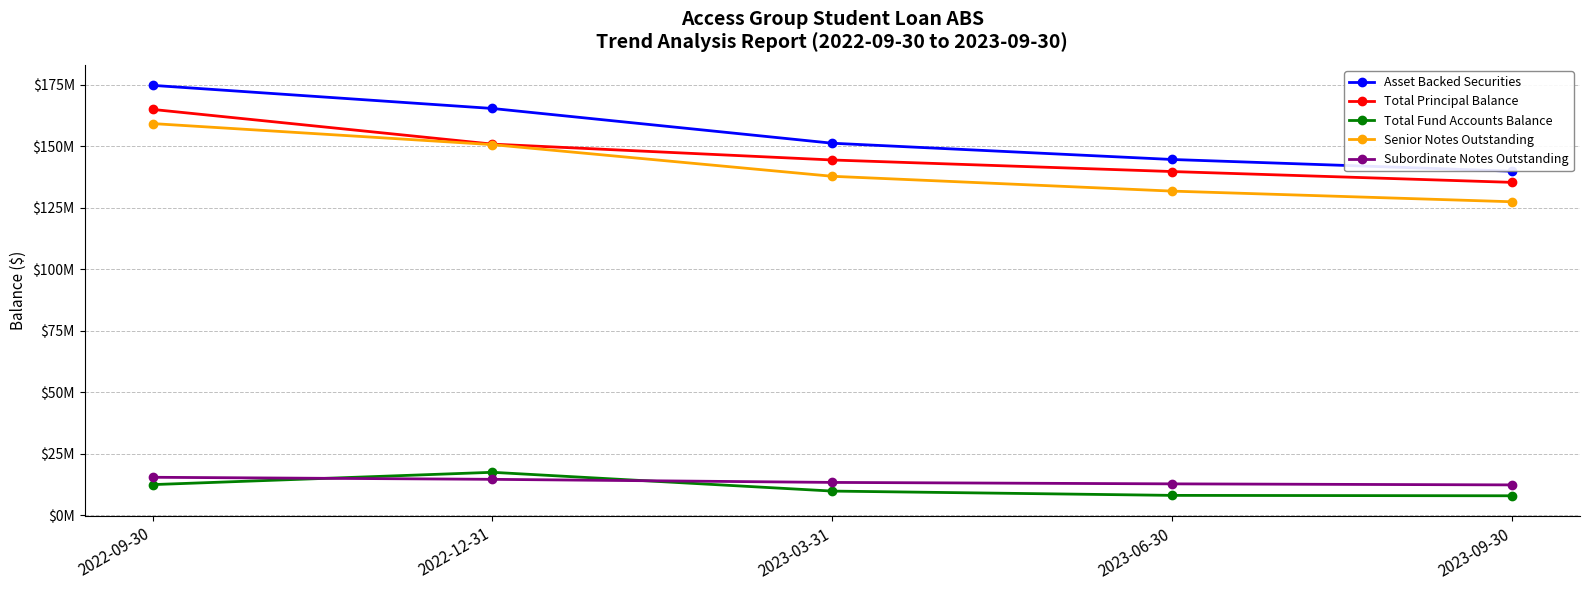

What is the sum of all Total Fund Accounts Balance values?

56147292.0